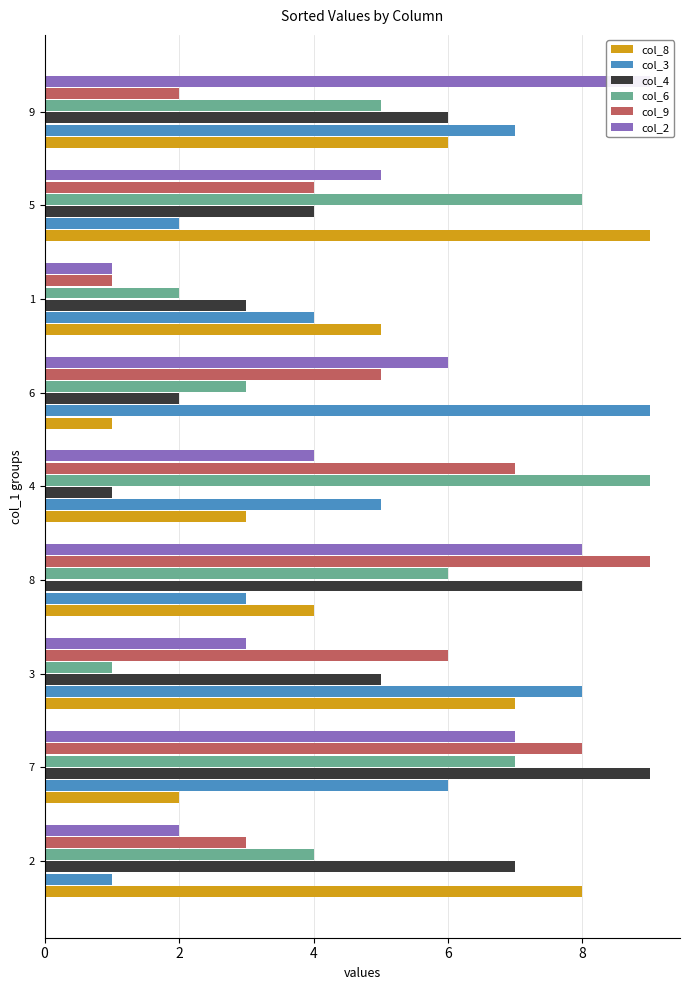

What is the label of the 8th bar from the left?

5